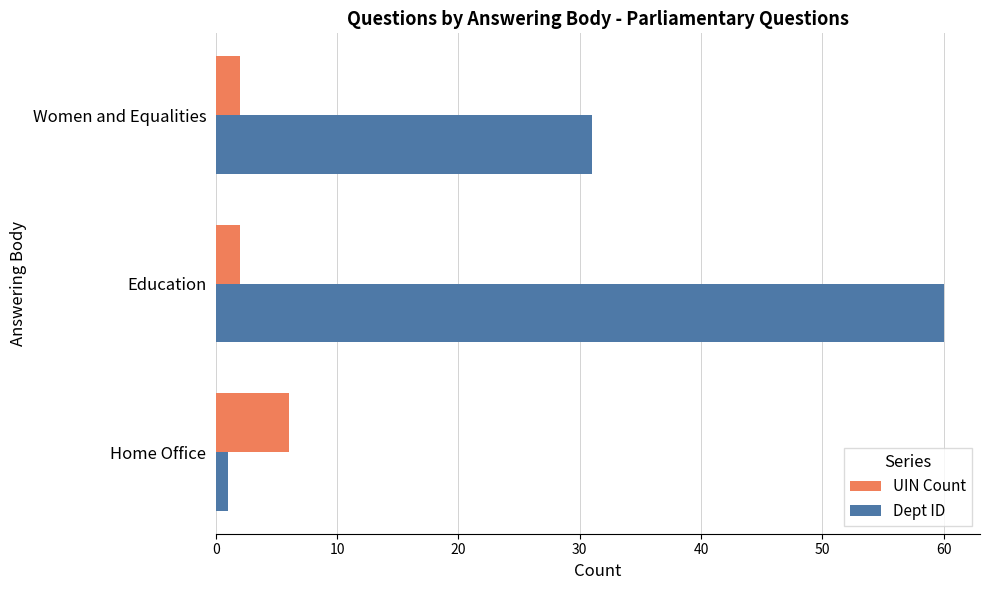

Rank the categories by Dept ID value from highest to lowest.

Education, Women and Equalities, Home Office